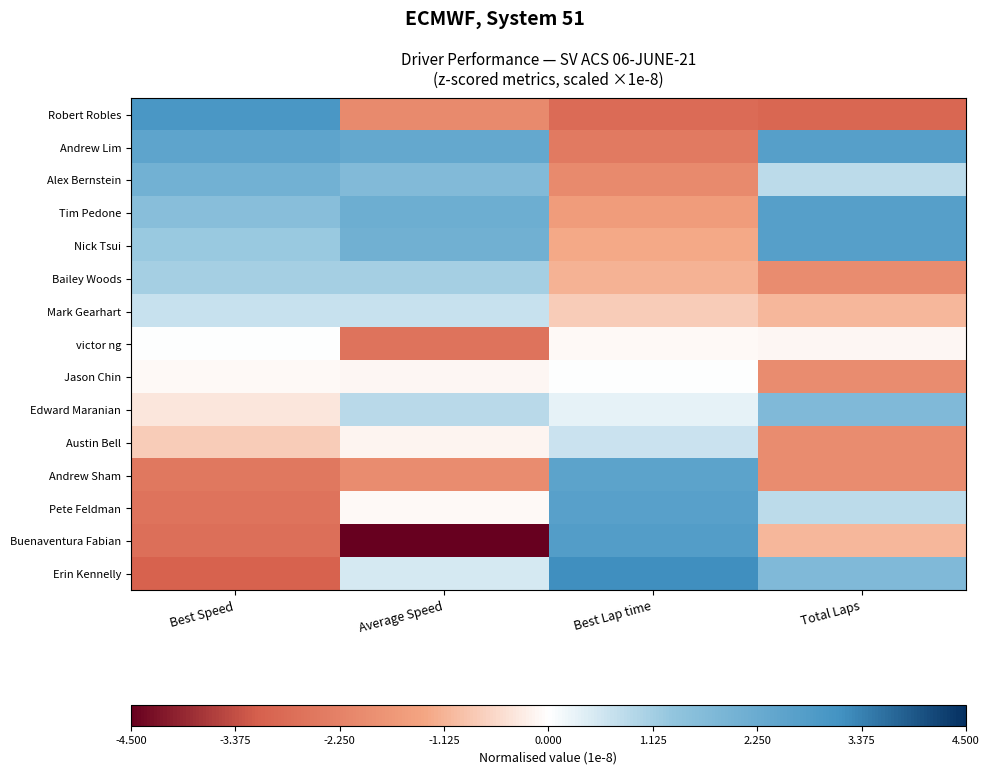

Reading right to left, extract all data points from this chart.

Robert Robles: Total Laps=-0.0	Best Lap time=-0.0	Average Speed=-0.0	Best Speed=0.0
Andrew Lim: Total Laps=0.0	Best Lap time=-0.0	Average Speed=0.0	Best Speed=0.0
Alex Bernstein: Total Laps=0.0	Best Lap time=-0.0	Average Speed=0.0	Best Speed=0.0
Tim Pedone: Total Laps=0.0	Best Lap time=-0.0	Average Speed=0.0	Best Speed=0.0
Nick Tsui: Total Laps=0.0	Best Lap time=-0.0	Average Speed=0.0	Best Speed=0.0
Bailey Woods: Total Laps=-0.0	Best Lap time=-0.0	Average Speed=0.0	Best Speed=0.0
Mark Gearhart: Total Laps=-0.0	Best Lap time=-0.0	Average Speed=0.0	Best Speed=0.0
victor ng: Total Laps=-0.0	Best Lap time=-0.0	Average Speed=-0.0	Best Speed=0.0
Jason Chin: Total Laps=-0.0	Best Lap time=0.0	Average Speed=-0.0	Best Speed=-0.0
Edward Maranian: Total Laps=0.0	Best Lap time=0.0	Average Speed=0.0	Best Speed=-0.0
Austin Bell: Total Laps=-0.0	Best Lap time=0.0	Average Speed=-0.0	Best Speed=-0.0
Andrew Sham: Total Laps=-0.0	Best Lap time=0.0	Average Speed=-0.0	Best Speed=-0.0
Pete Feldman: Total Laps=0.0	Best Lap time=0.0	Average Speed=-0.0	Best Speed=-0.0
Buenaventura Fabian: Total Laps=-0.0	Best Lap time=0.0	Average Speed=-0.0	Best Speed=-0.0
Erin Kennelly: Total Laps=0.0	Best Lap time=0.0	Average Speed=0.0	Best Speed=-0.0